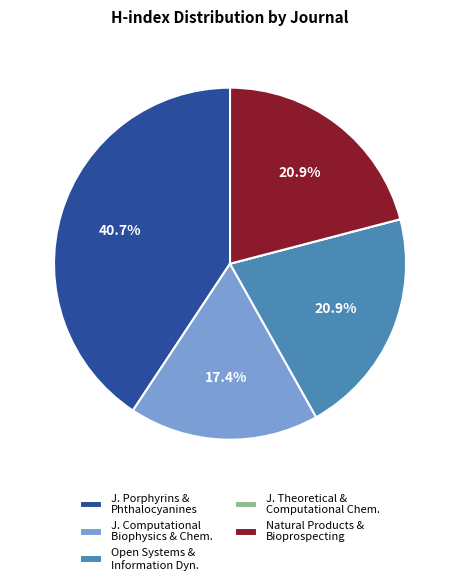

Is there any slice that represents more than half of the pie?

No